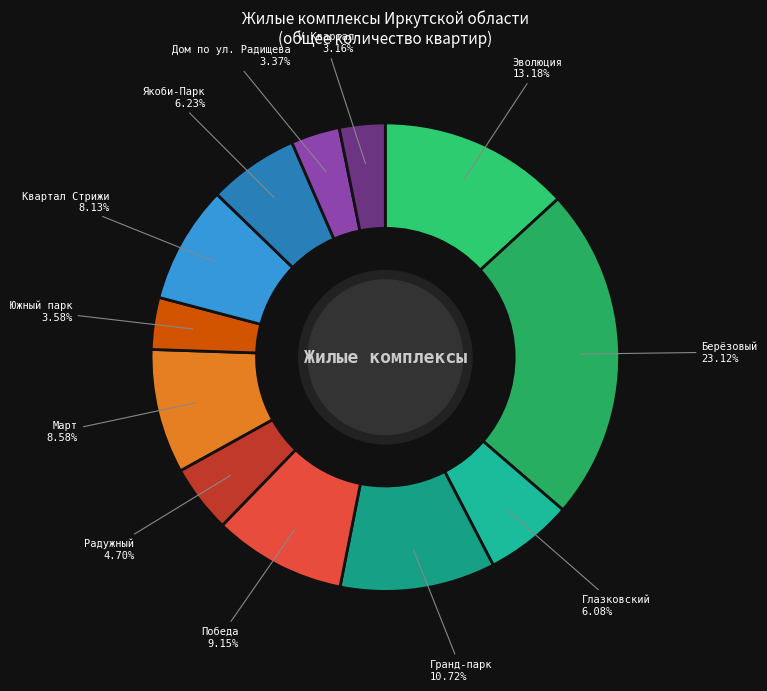

How many segments does this pie chart have?

12